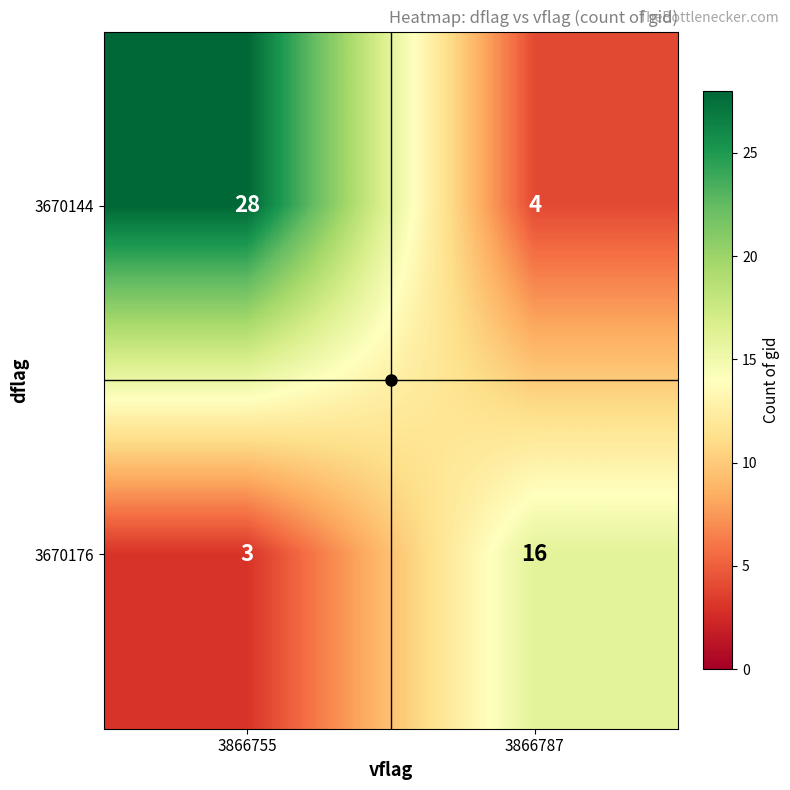

The value of 3670176 at 3866787 is 28. True or false?

False